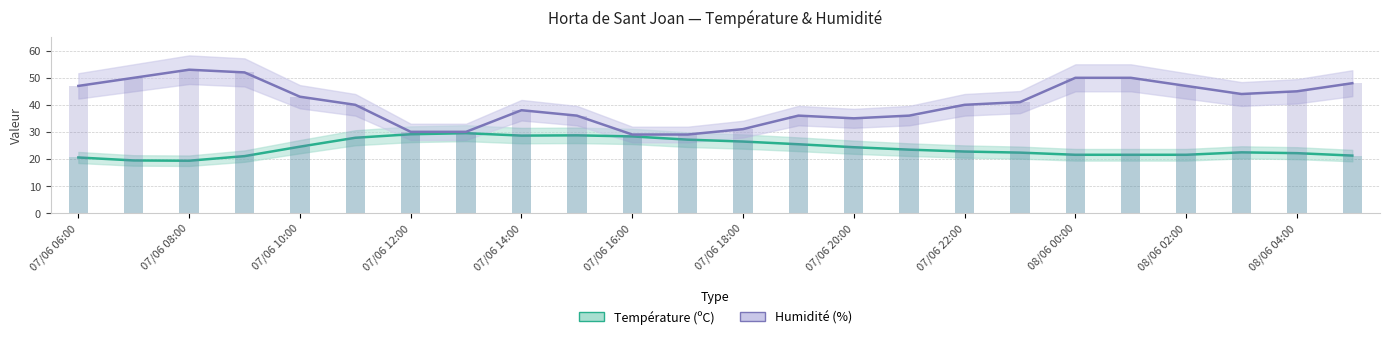

What are all the series names shown in the legend?

Température (ºC), Humidité (%)